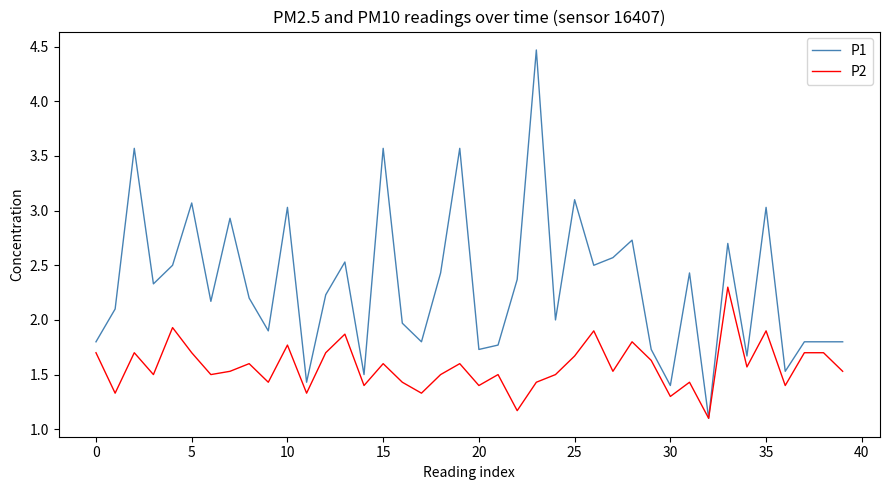

Rank the series by their maximum value, from highest to lowest.

P1, P2